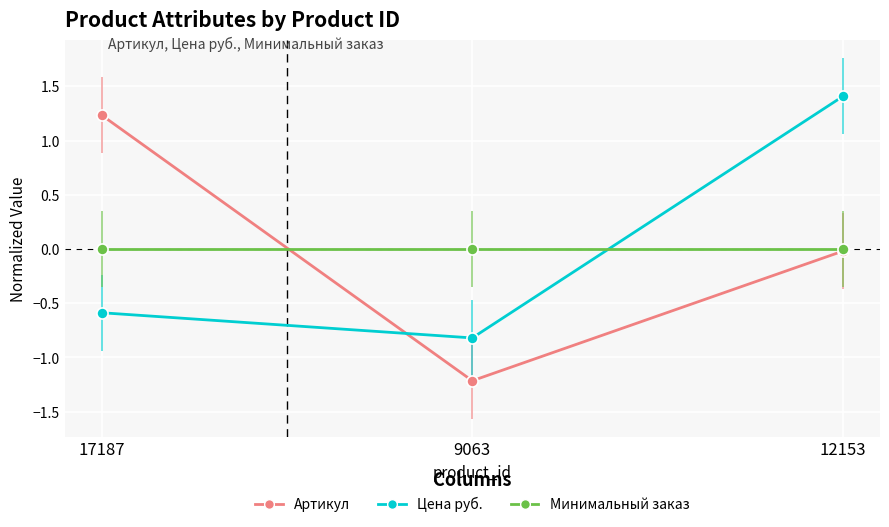

What are all the series names shown in the legend?

Артикул, Цена руб., Минимальный заказ